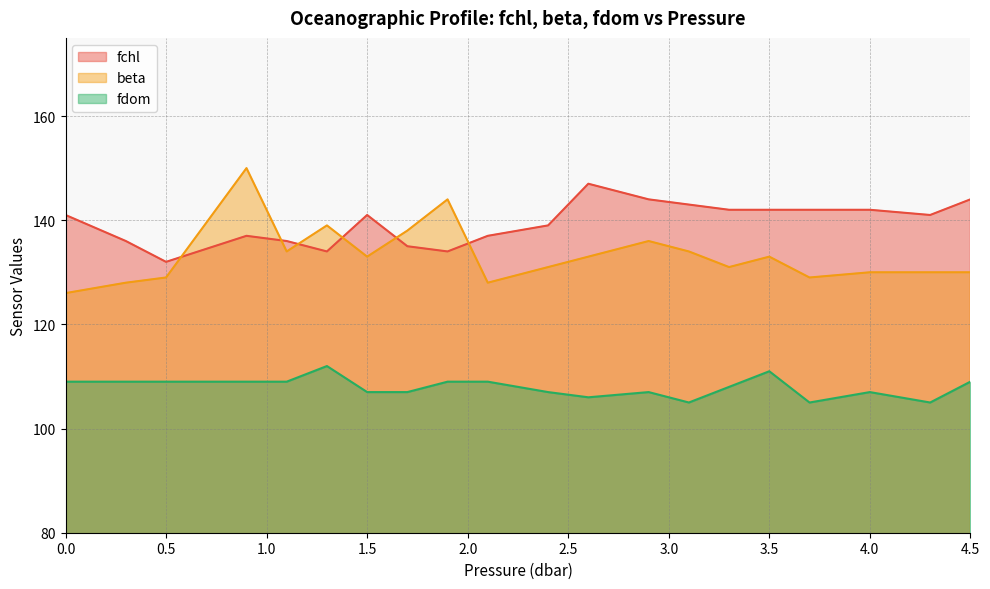

Where is the first local minimum for fdom?

2.6